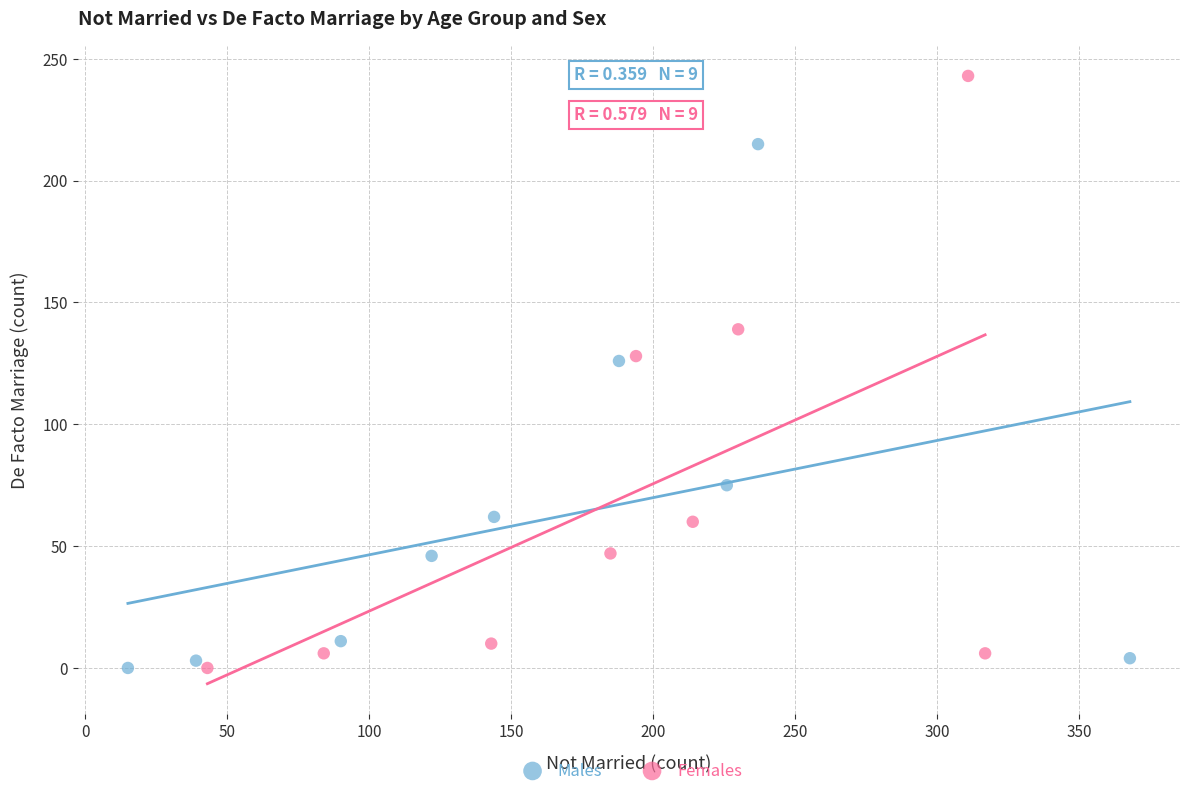

Which series has the widest spread of Y values?

Females